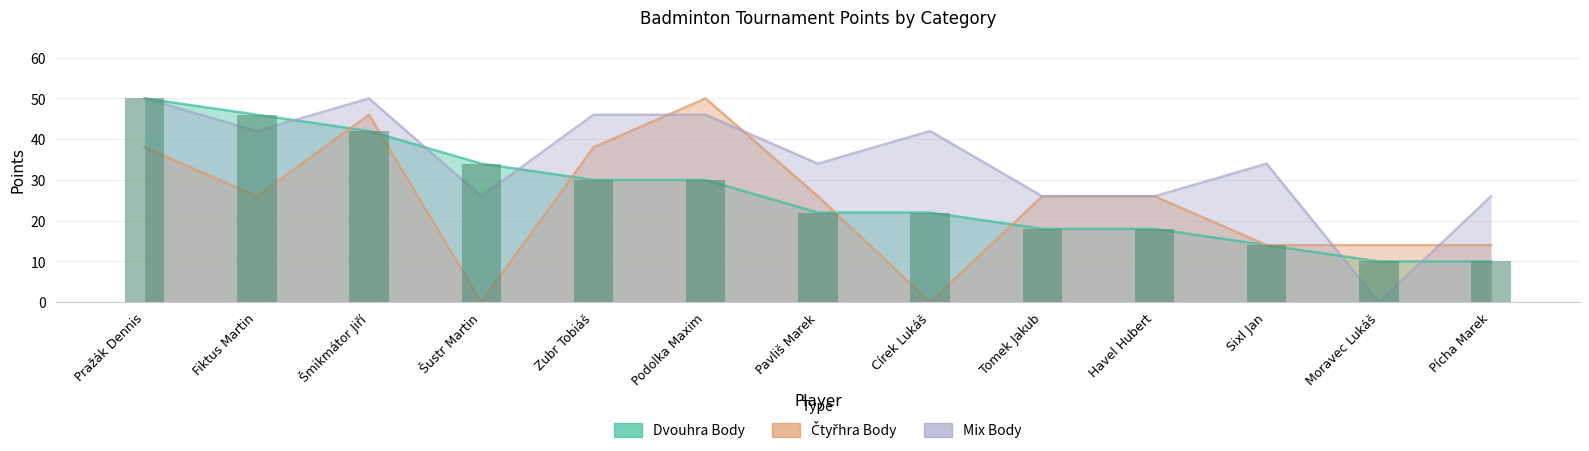

At how many categories does at least one series exceed 17?

12